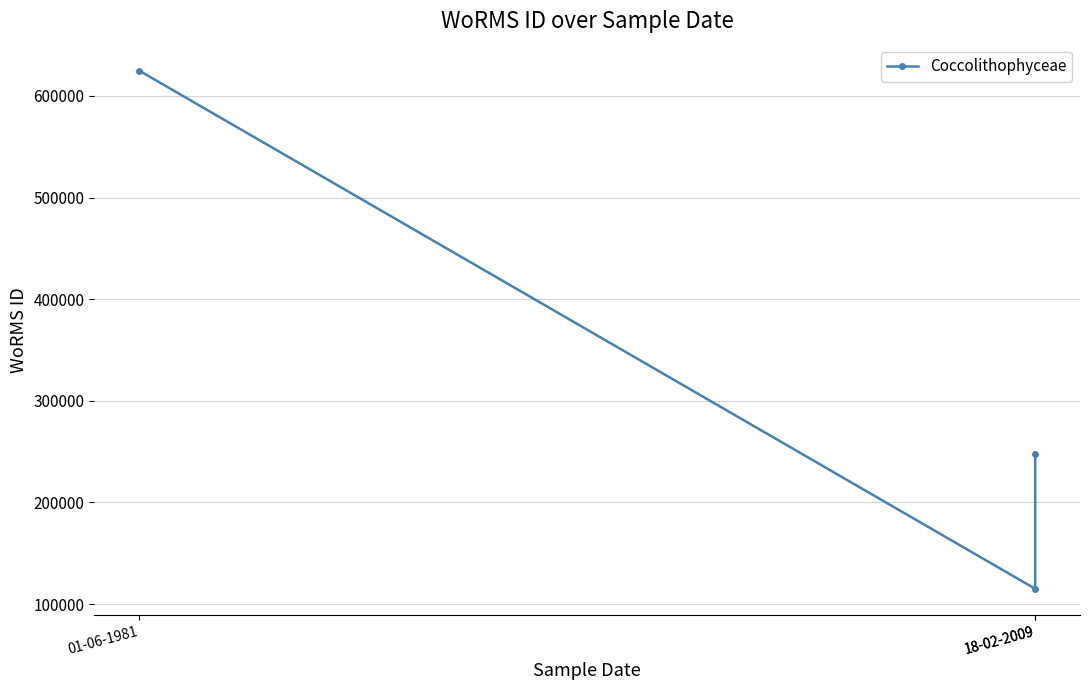

What is the label of the 1st point from the left?

01-06-1981